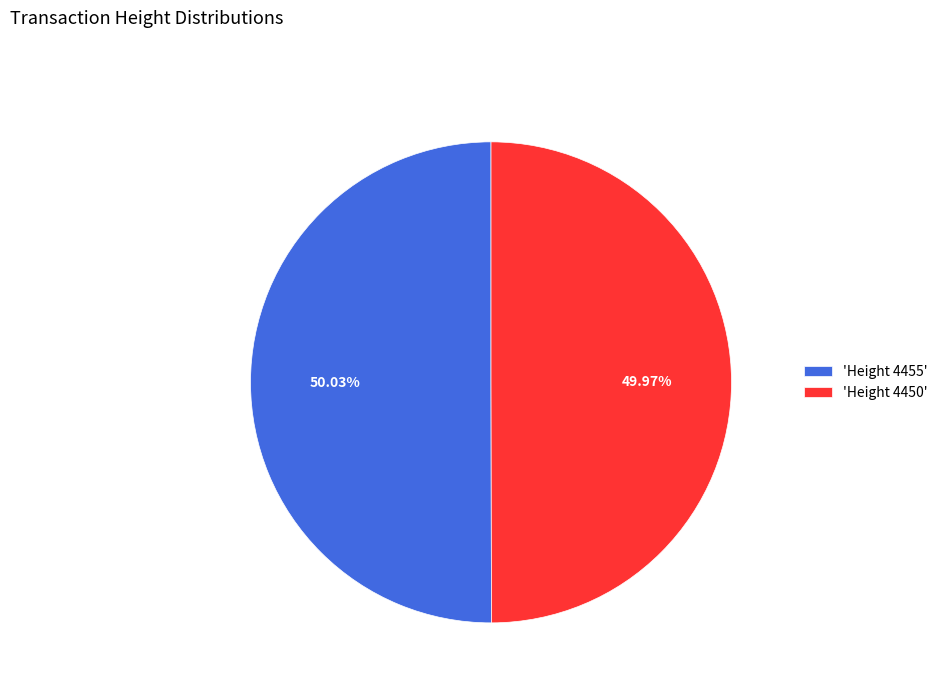

Combined, do 'Height 4450' and 'Height 4455' account for over 50%?

Yes